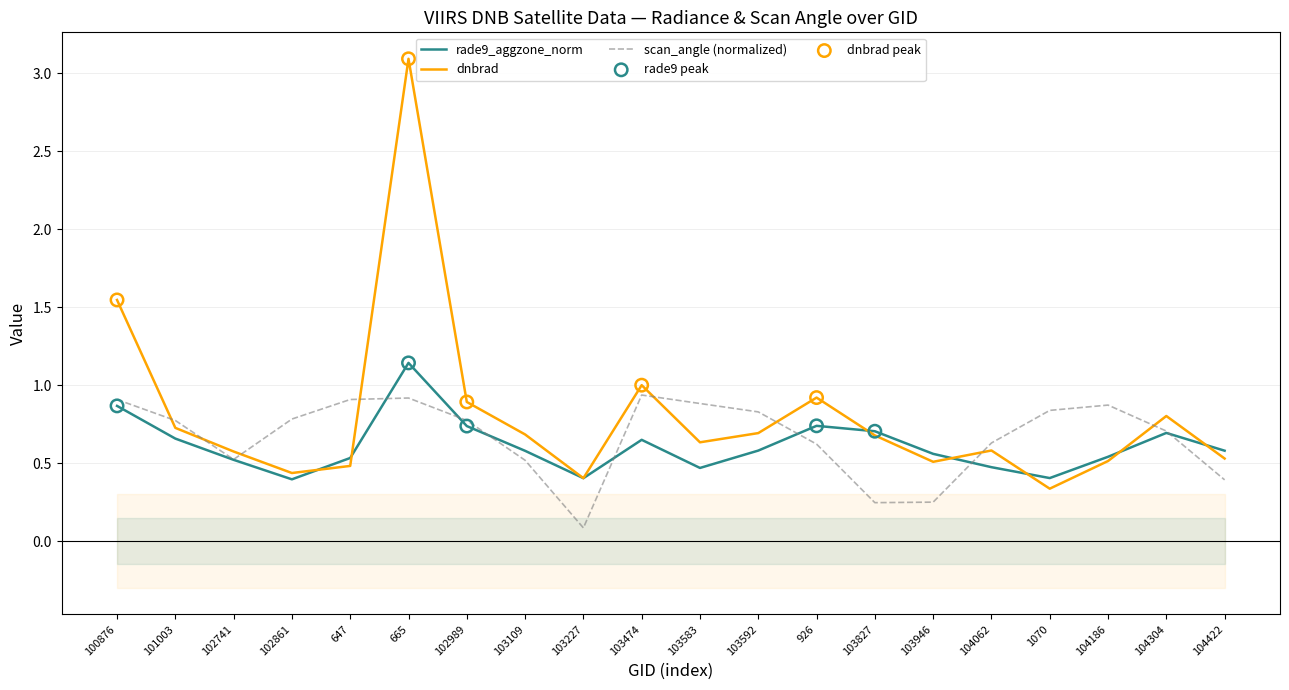

At which category is the sum across all series the highest?

665